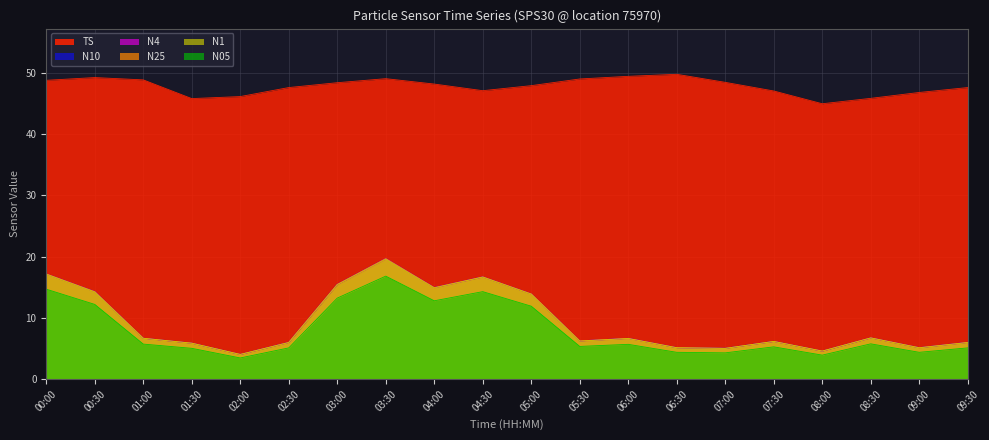

Reading right to left, what are all the values shown in this chart?

TS: 09:30=47.6	09:00=46.8	08:30=45.8	08:00=44.9	07:30=47.0	07:00=48.4	06:30=49.7	06:00=49.4	05:30=49.0	05:00=47.9	04:30=47.0	04:00=48.1	03:30=49.0	03:00=48.4	02:30=47.6	02:00=46.1	01:30=45.8	01:00=48.8	00:30=49.2	00:00=48.7
N10: 09:30=6.0	09:00=5.2	08:30=6.8	08:00=4.6	07:30=6.2	07:00=5.0	06:30=5.2	06:00=6.7	05:30=6.2	05:00=13.9	04:30=16.7	04:00=14.9	03:30=19.7	03:00=15.5	02:30=6.0	02:00=4.0	01:30=5.9	01:00=6.7	00:30=14.3	00:00=17.2
N4: 09:30=6.0	09:00=5.2	08:30=6.8	08:00=4.6	07:30=6.2	07:00=5.0	06:30=5.2	06:00=6.7	05:30=6.2	05:00=13.9	04:30=16.7	04:00=14.9	03:30=19.7	03:00=15.5	02:30=6.0	02:00=4.0	01:30=5.9	01:00=6.7	00:30=14.3	00:00=17.2
N25: 09:30=6.0	09:00=5.2	08:30=6.8	08:00=4.6	07:30=6.2	07:00=5.0	06:30=5.2	06:00=6.7	05:30=6.2	05:00=13.9	04:30=16.7	04:00=14.9	03:30=19.7	03:00=15.5	02:30=6.0	02:00=4.0	01:30=5.9	01:00=6.7	00:30=14.3	00:00=17.2
N1: 09:30=6.0	09:00=5.1	08:30=6.7	08:00=4.6	07:30=6.2	07:00=5.0	06:30=5.1	06:00=6.6	05:30=6.2	05:00=13.9	04:30=16.6	04:00=14.9	03:30=19.6	03:00=15.4	02:30=6.0	02:00=4.0	01:30=5.9	01:00=6.7	00:30=14.2	00:00=17.1
N05: 09:30=5.1	09:00=4.4	08:30=5.8	08:00=3.9	07:30=5.3	07:00=4.3	06:30=4.4	06:00=5.7	05:30=5.3	05:00=11.9	04:30=14.3	04:00=12.8	03:30=16.8	03:00=13.2	02:30=5.1	02:00=3.5	01:30=5.0	01:00=5.7	00:30=12.2	00:00=14.7